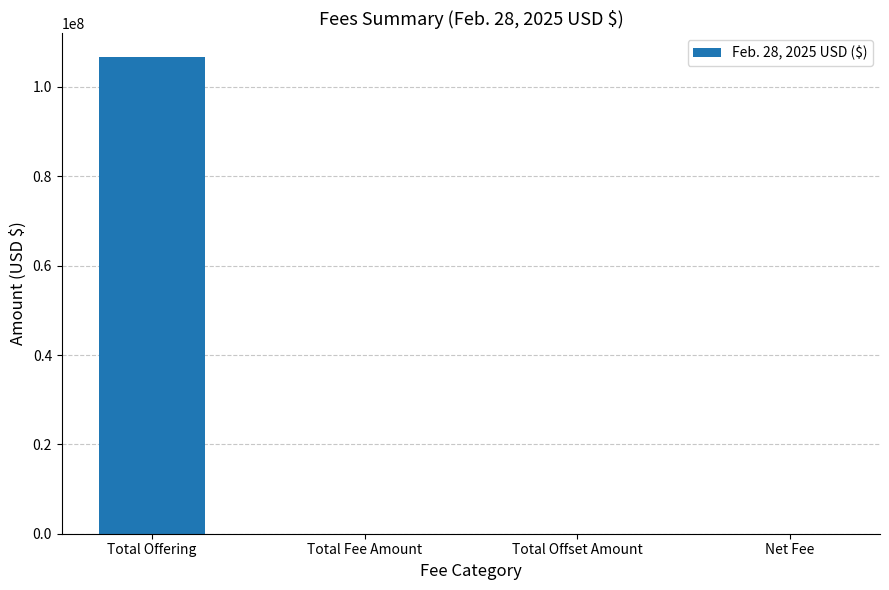

What is the maximum value shown in the chart?

106671600.0